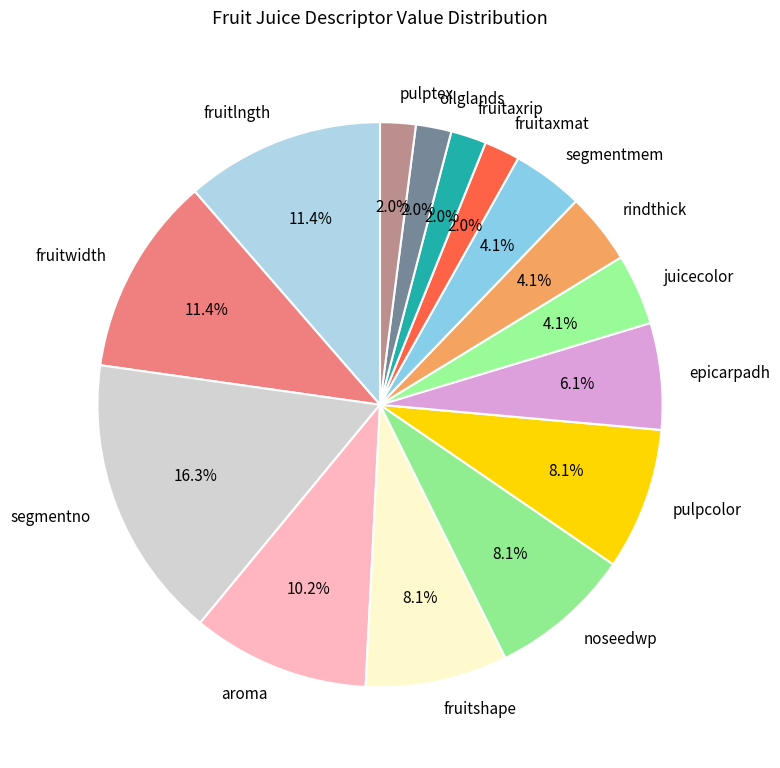

Combined, do juicecolor and segmentno account for over 50%?

No